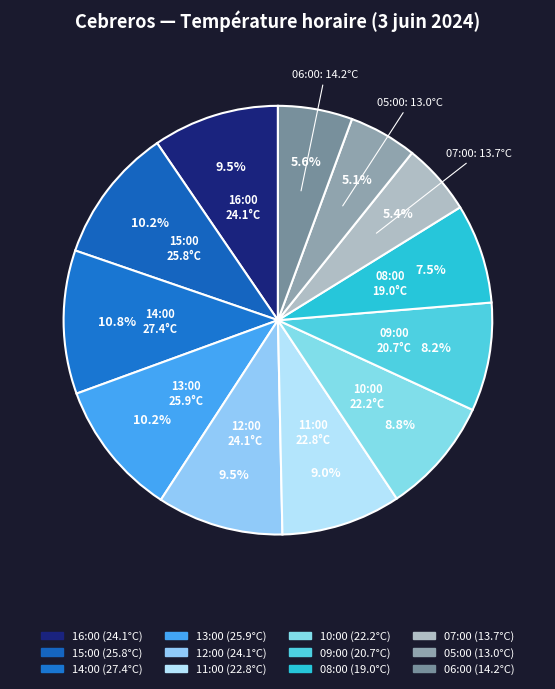

Is it true that 13:00 is 1% of the pie?

False